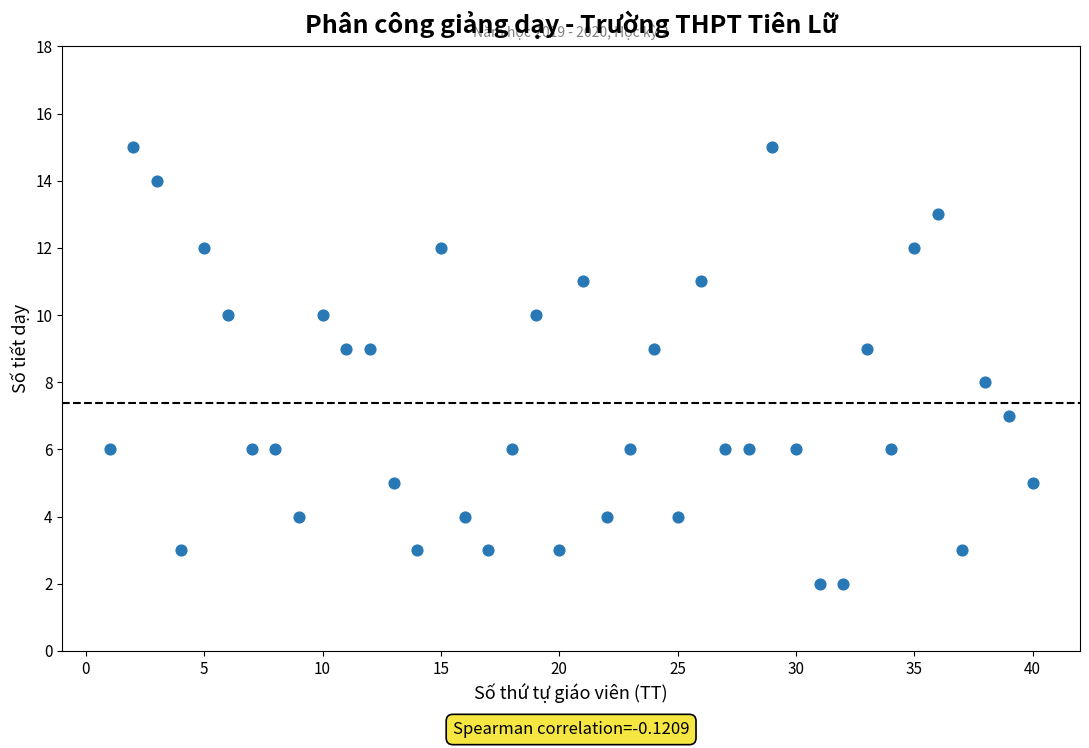

What is the range of Y values (max minus min)?

13